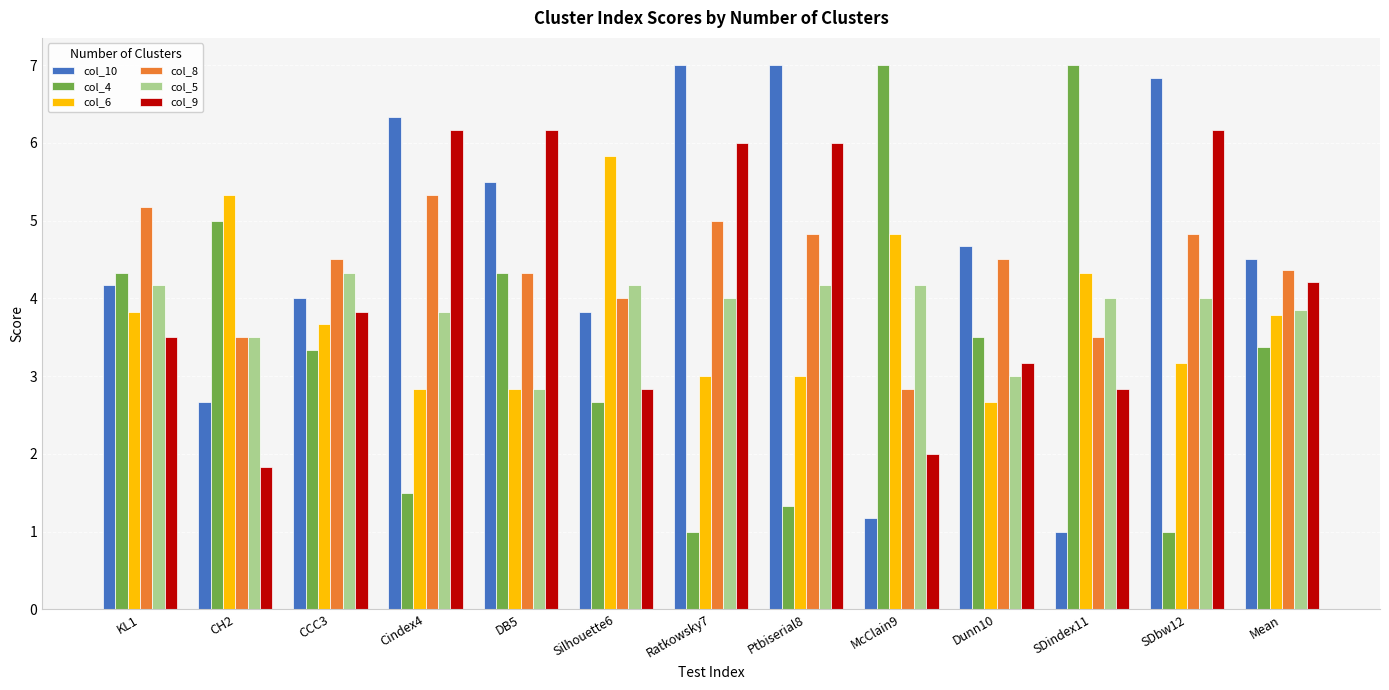

At which label does col_8 reach its minimum?

McClain9